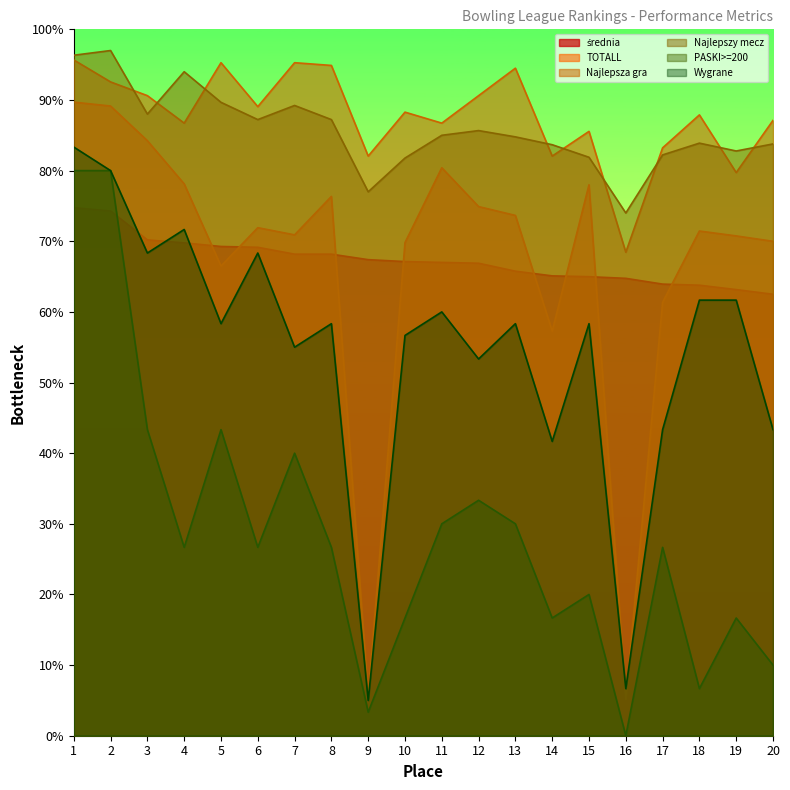

True or false: Najlepsza gra has more than 2 interior local peaks.

True